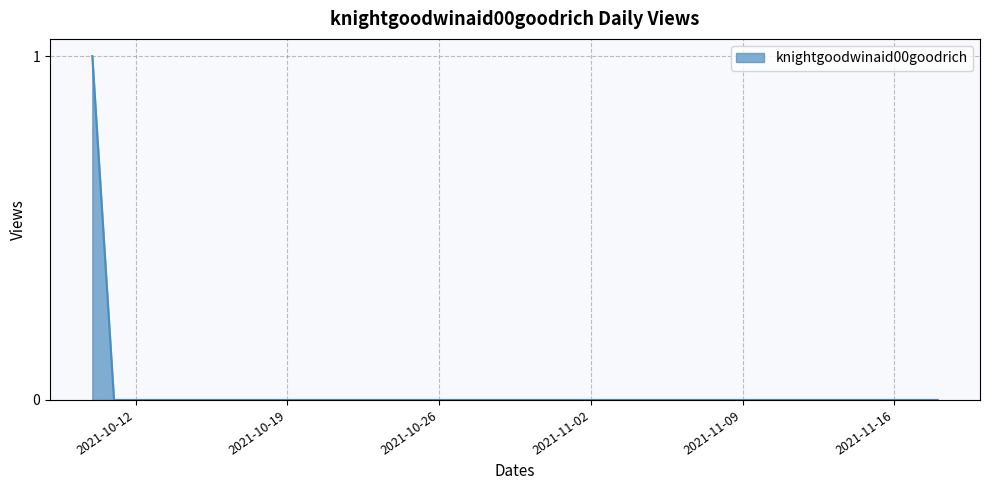

Does the chart display data point markers on the line(s)?

No